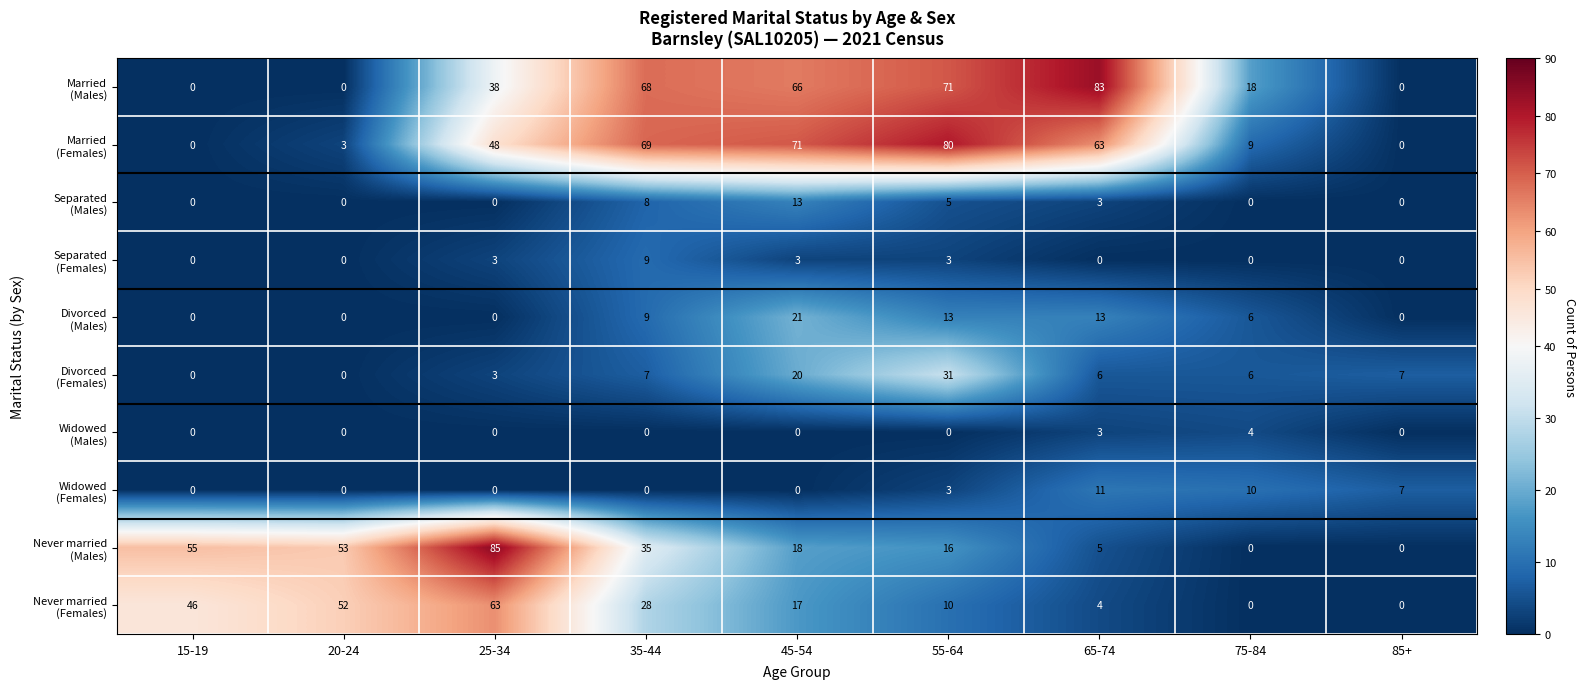

Count the number of data series in this chart.

10